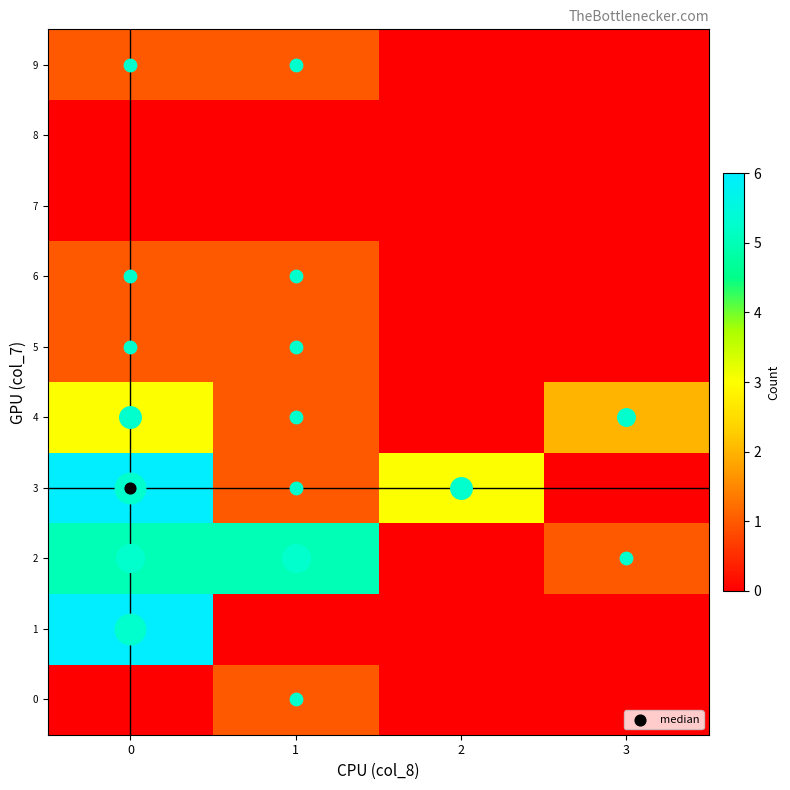

Reading left to right, transcribe all the data shown in this chart.

0: 0=0	1=1	2=0	3=0
1: 0=6	1=0	2=0	3=0
2: 0=5	1=5	2=0	3=1
3: 0=6	1=1	2=3	3=0
4: 0=3	1=1	2=0	3=2
5: 0=1	1=1	2=0	3=0
6: 0=1	1=1	2=0	3=0
7: 0=0	1=0	2=0	3=0
8: 0=0	1=0	2=0	3=0
9: 0=1	1=1	2=0	3=0